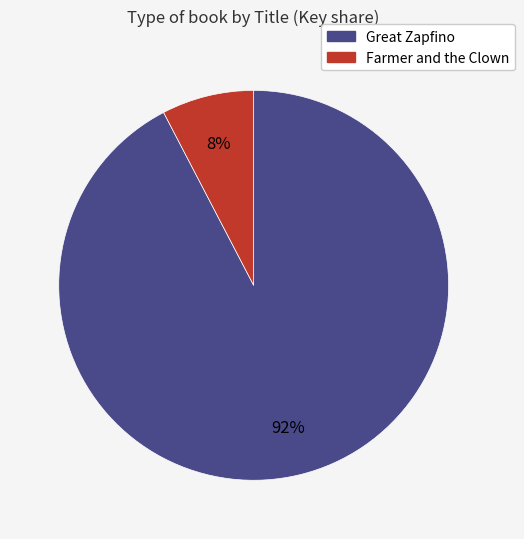

To the nearest percent, what is the combined percentage of Great Zapfino and Farmer and the Clown?

100%